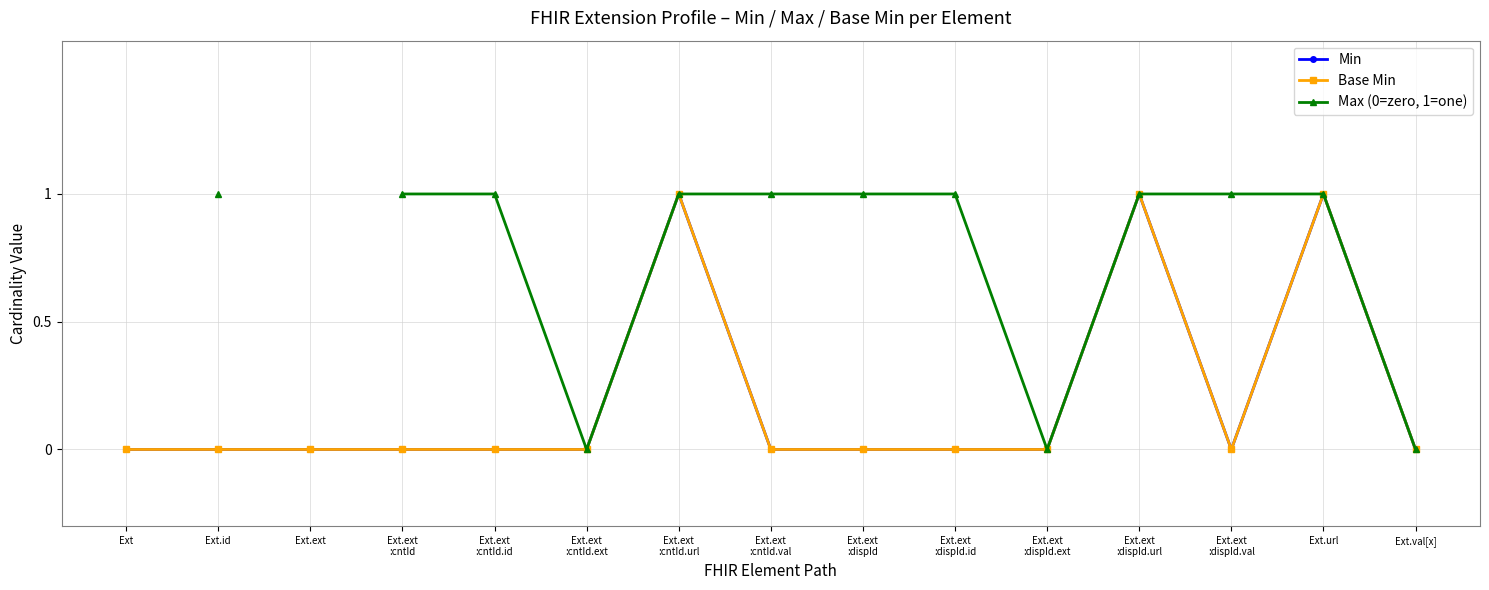

How many interior local peaks does the Min series have?

3